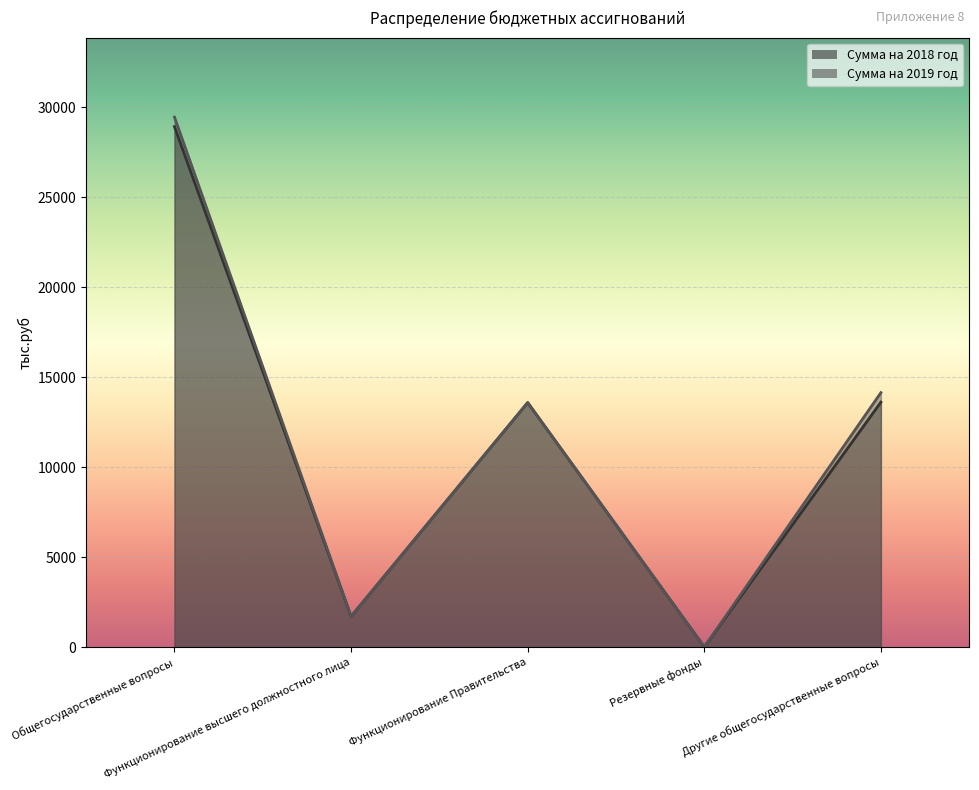

Rank the series by their average value, from lowest to highest.

Сумма на 2018 год, Сумма на 2019 год